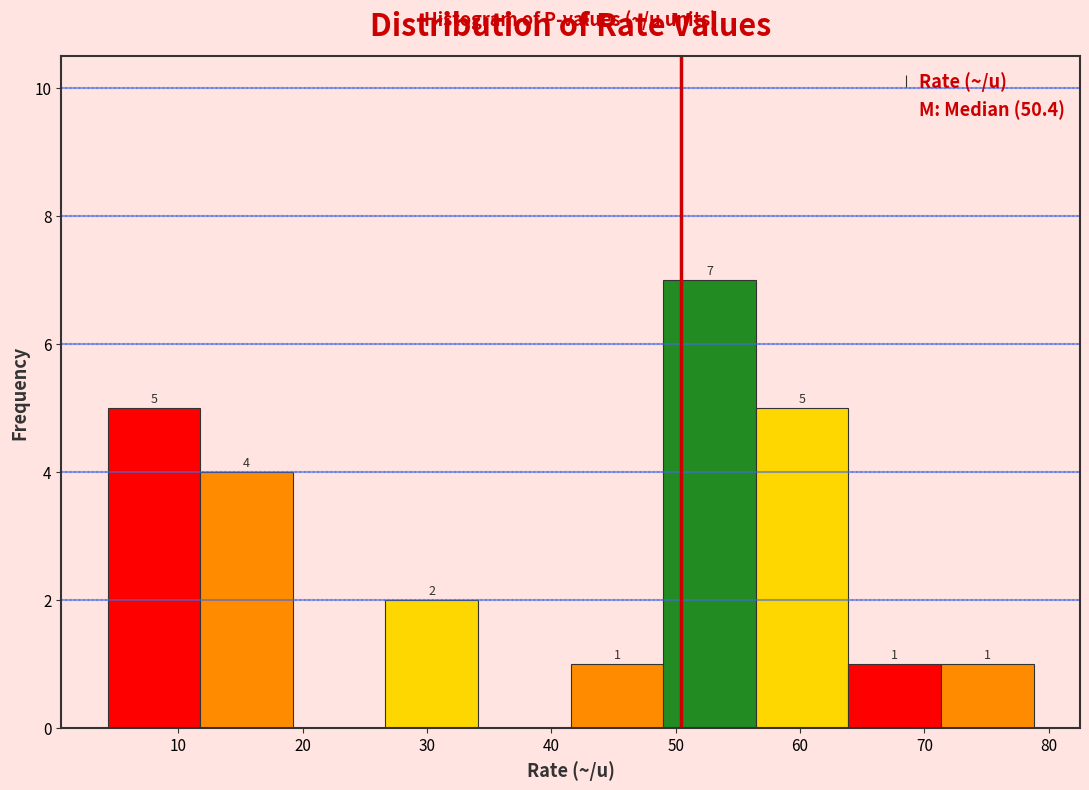

Which range on the x-axis has the tallest bar?

49 to 56